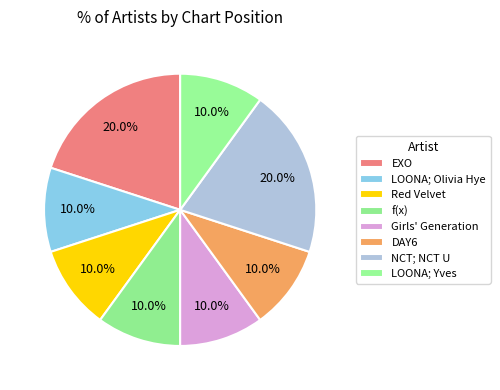

What percentage is the LOONA; Yves slice, to the nearest percent?

10%